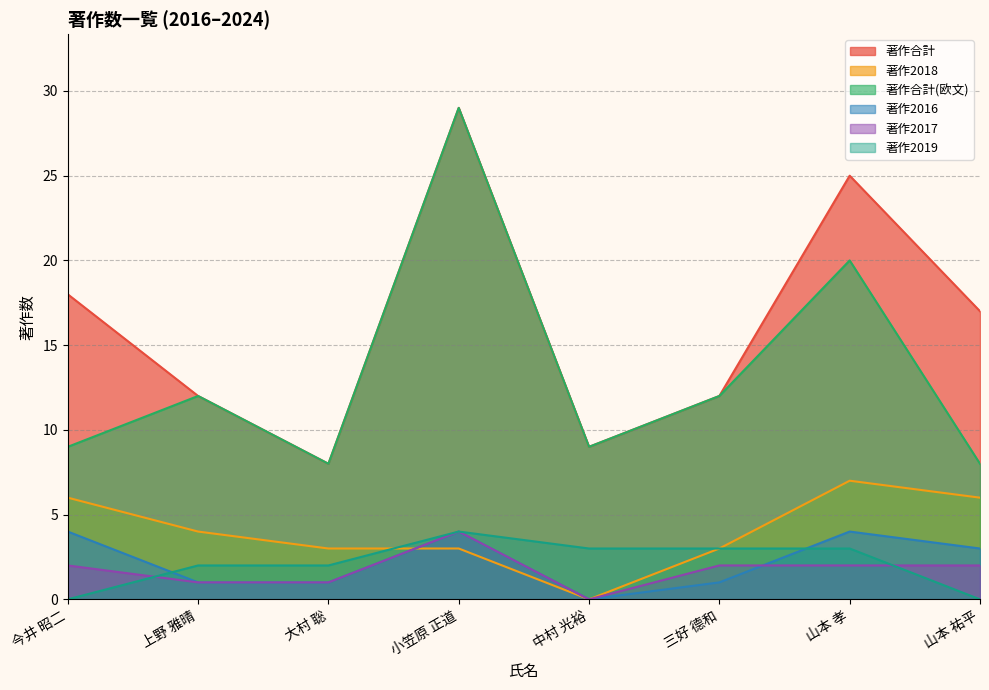

Reading right to left, transcribe all the data shown in this chart.

著作合計: 山本 祐平=17	山本 孝=25	三好 德和=12	中村 光裕=9	小笠原 正道=29	大村 聡=8	上野 雅晴=12	今井 昭二=18
著作2018: 山本 祐平=6	山本 孝=7	三好 德和=3	中村 光裕=0	小笠原 正道=3	大村 聡=3	上野 雅晴=4	今井 昭二=6
著作合計(欧文): 山本 祐平=8	山本 孝=20	三好 德和=12	中村 光裕=9	小笠原 正道=29	大村 聡=8	上野 雅晴=12	今井 昭二=9
著作2016: 山本 祐平=3	山本 孝=4	三好 德和=1	中村 光裕=0	小笠原 正道=4	大村 聡=1	上野 雅晴=1	今井 昭二=4
著作2017: 山本 祐平=2	山本 孝=2	三好 德和=2	中村 光裕=0	小笠原 正道=4	大村 聡=1	上野 雅晴=1	今井 昭二=2
著作2019: 山本 祐平=0	山本 孝=3	三好 德和=3	中村 光裕=3	小笠原 正道=4	大村 聡=2	上野 雅晴=2	今井 昭二=0